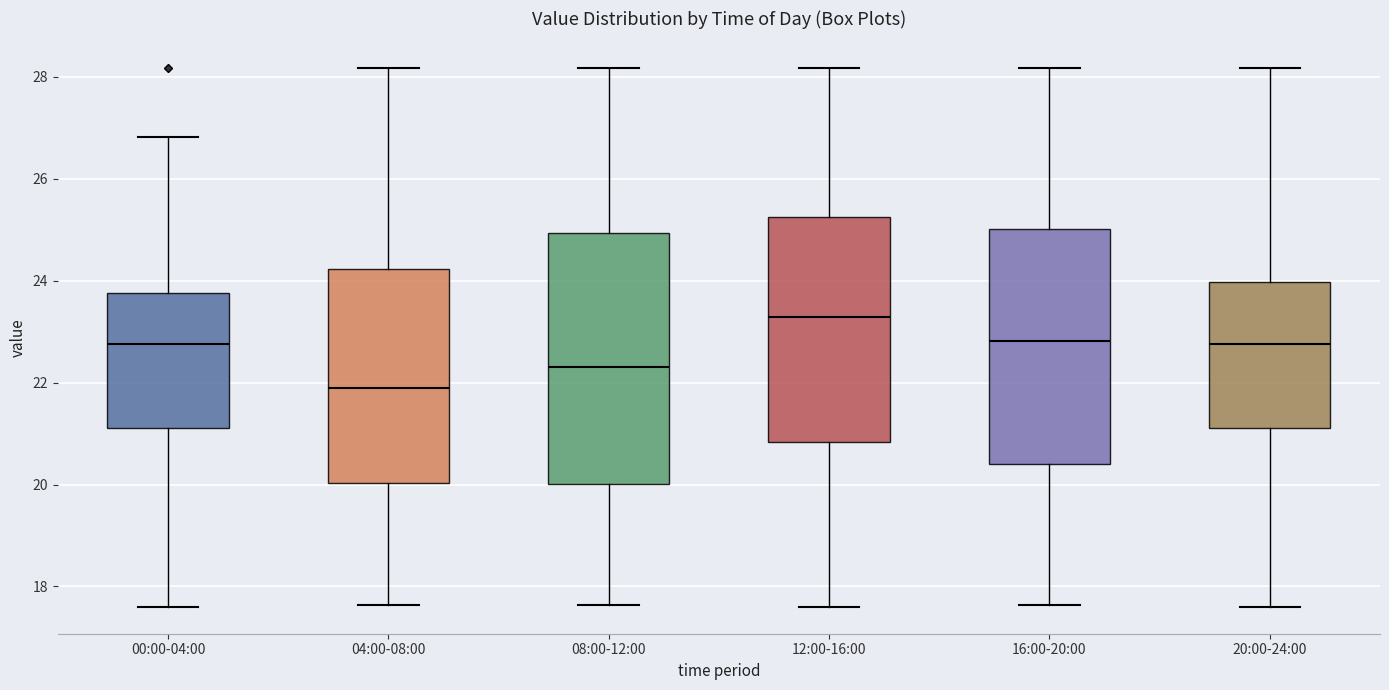

Which box has the lowest median line?

04:00-08:00